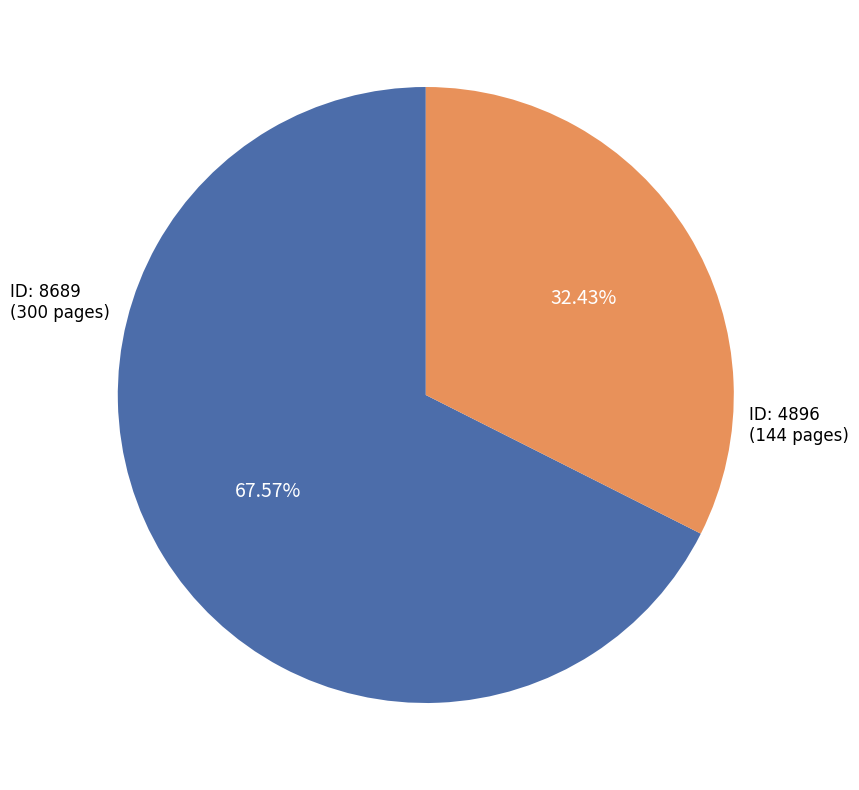

Which category has the biggest portion of the pie?

ID: 8689 (300 pages)